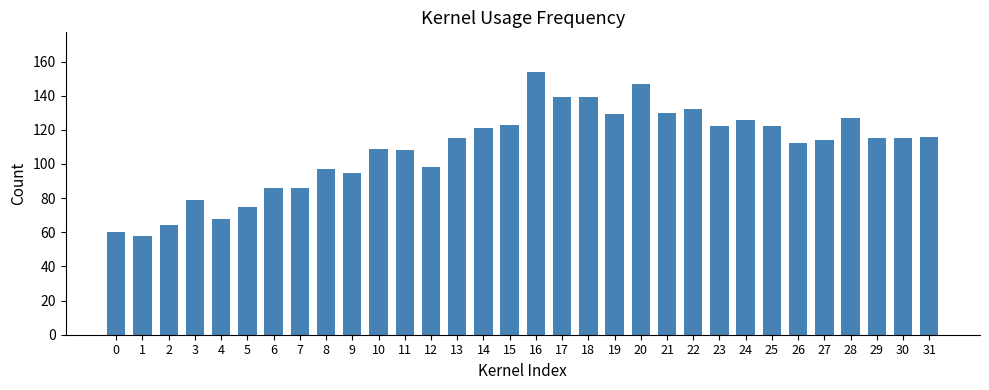

Reading right to left, transcribe all the data shown in this chart.

31=116	30=115	29=115	28=127	27=114	26=112	25=122	24=126	23=122	22=132	21=130	20=147	19=129	18=139	17=139	16=154	15=123	14=121	13=115	12=98	11=108	10=109	9=95	8=97	7=86	6=86	5=75	4=68	3=79	2=64	1=58	0=60